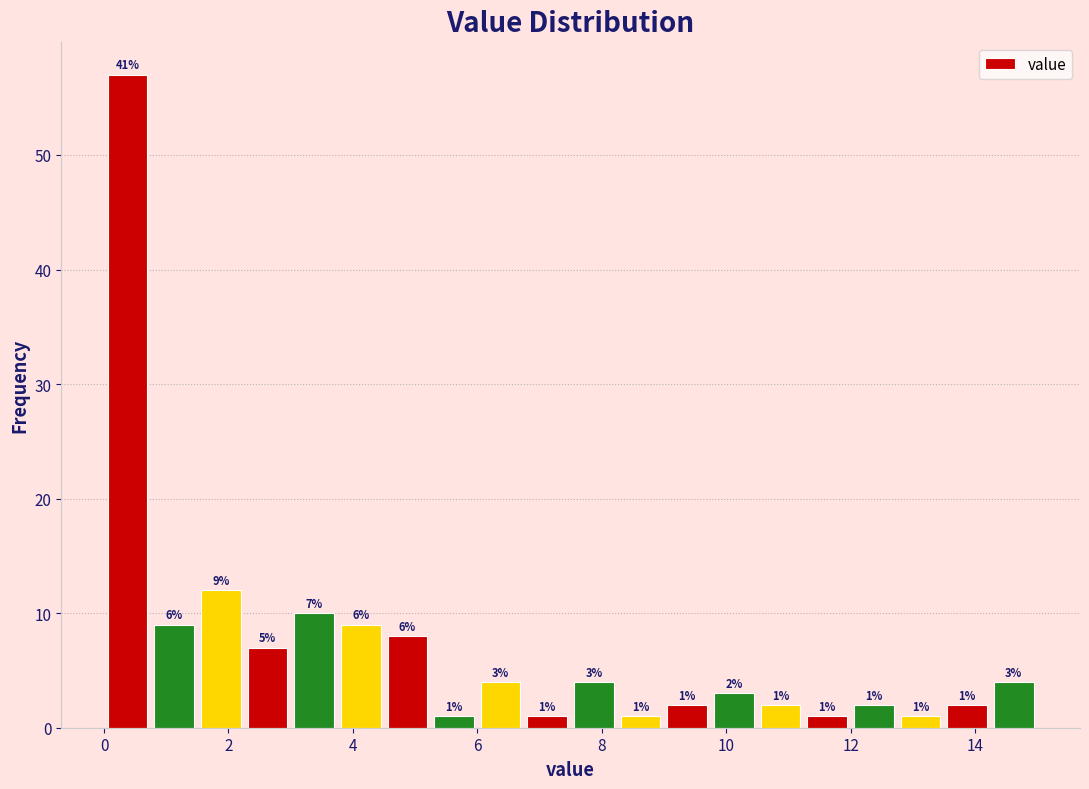

Around what value on the x-axis is the tallest bar? Give the approximate position of its centre, as read against the axis.

0.4